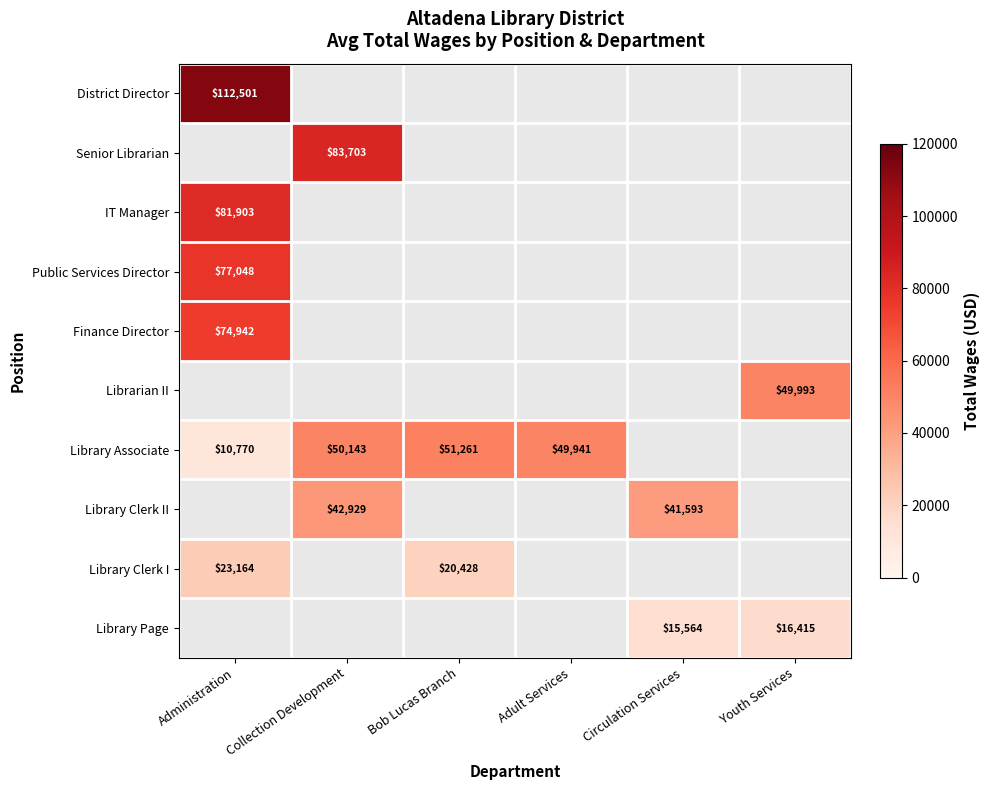

The Library Clerk II series shows 42929 at Collection Development. True or false?

True